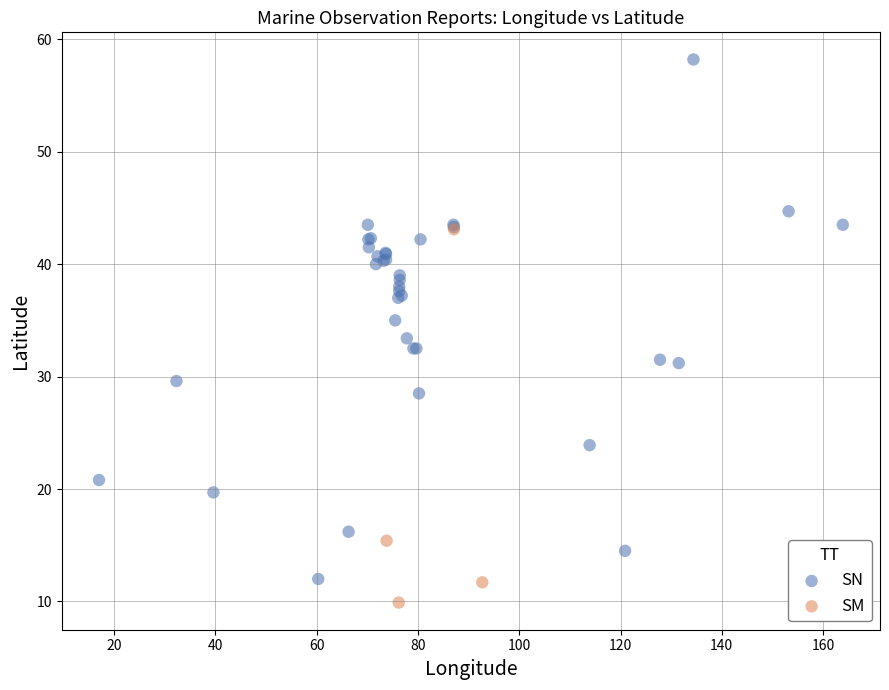

Which series reaches the maximum Y coordinate?

SN